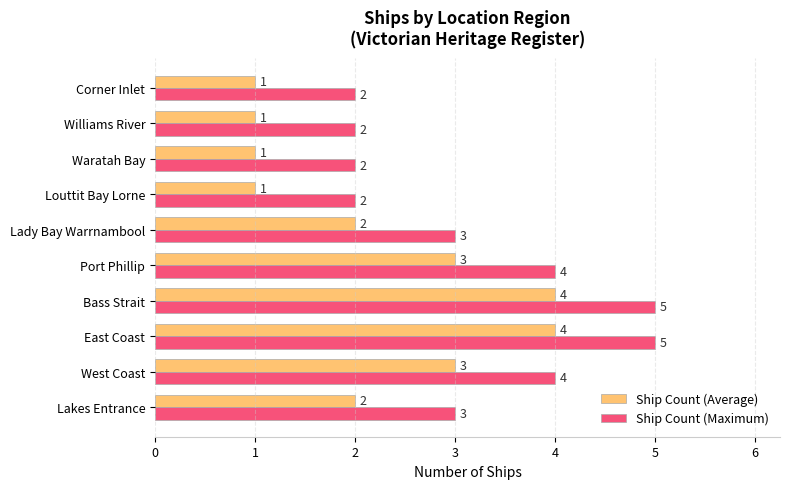

List the series in order of their overall mean, lowest first.

Ship Count (Average), Ship Count (Maximum)